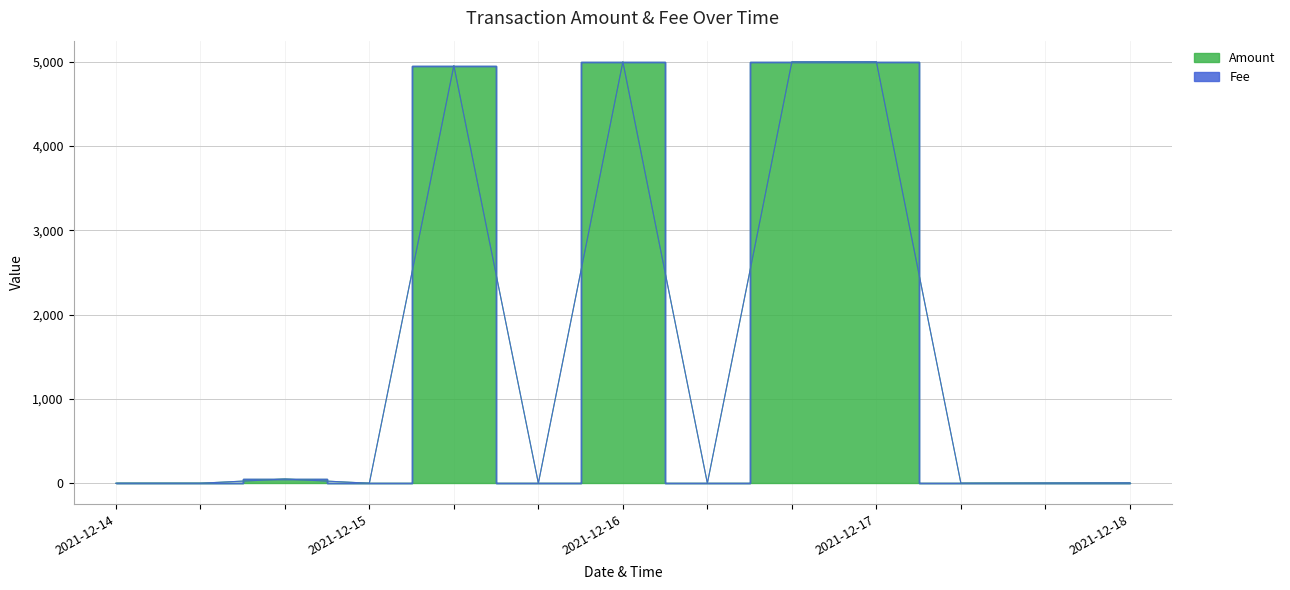

List the labels in order of value, largest first.

2021-12-17 12:01:52, 2021-12-16 18:25:09, 2021-12-17 11:58:03, 2021-12-16 16:03:35, 2021-12-14 18:13:49, 2021-12-18 16:58:12, 2021-12-18 16:55:42, 2021-12-14 17:56:38, 2021-12-14 17:59:50, 2021-12-15 14:36:25, 2021-12-16 18:02:04, 2021-12-17 11:54:04, 2021-12-17 12:09:36